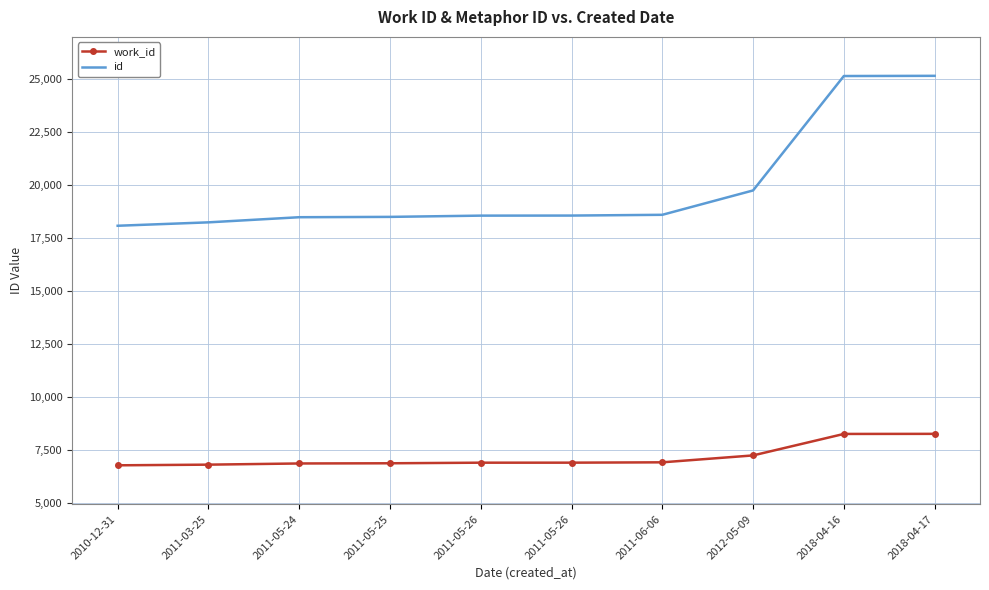

What are all the series names shown in the legend?

work_id, id